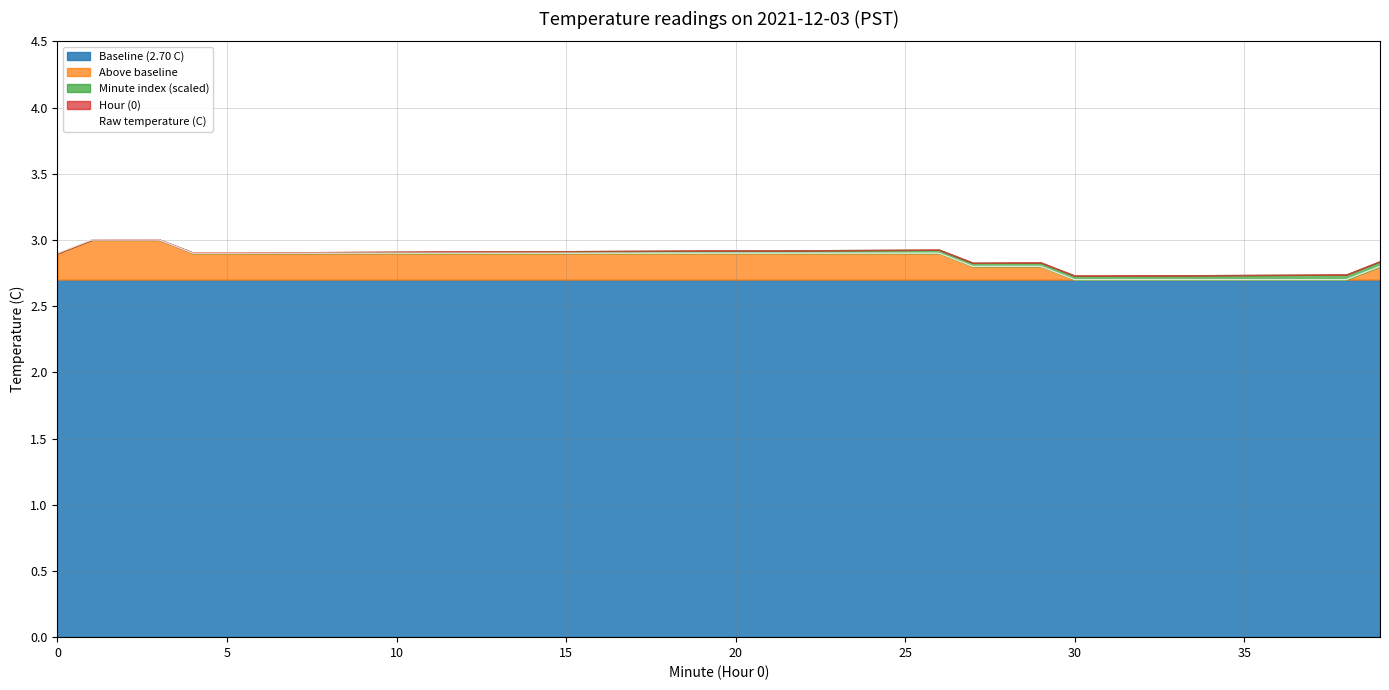

What is the maximum value for Above baseline?

3.0